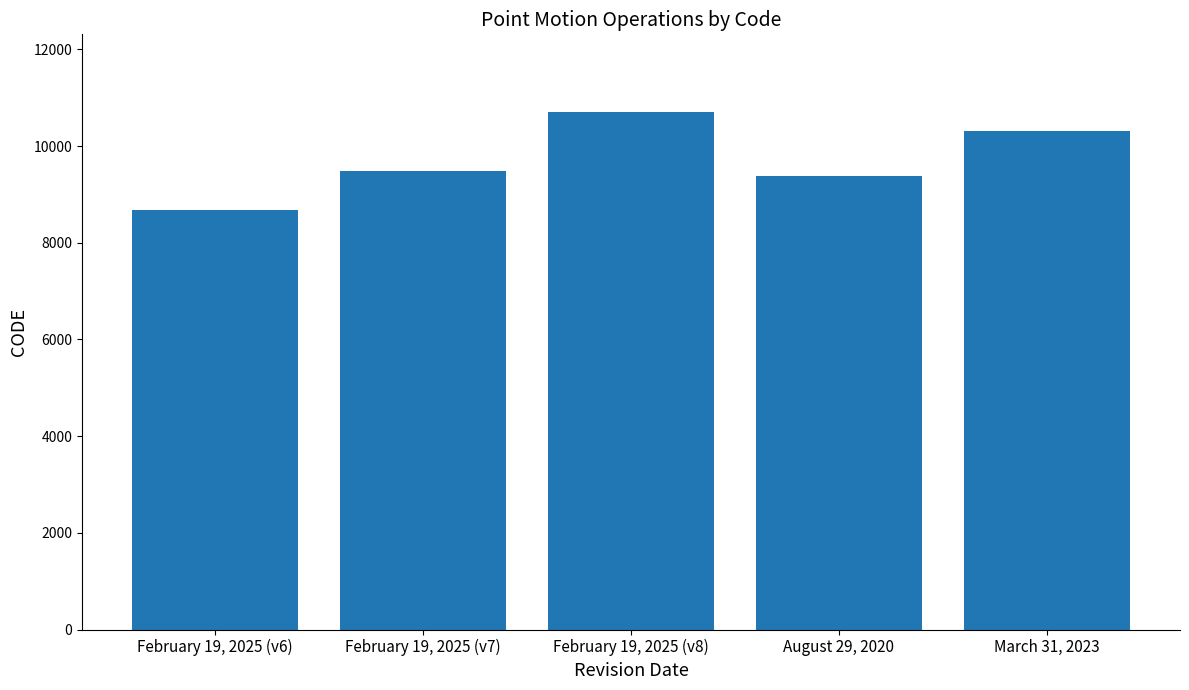

What is the label of the 2nd bar from the right?

August 29, 2020